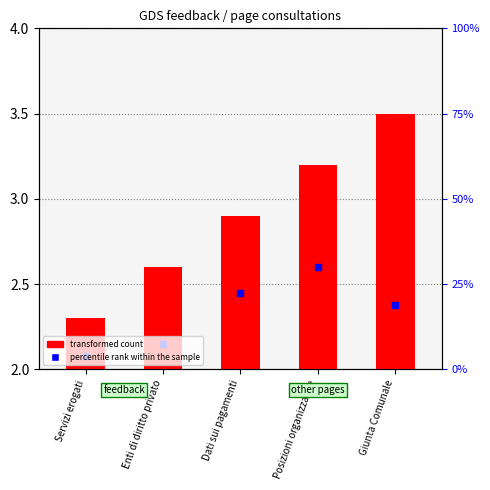

What is the change in value from Enti di diritto privato to Dati sui pagamenti?

+0.3